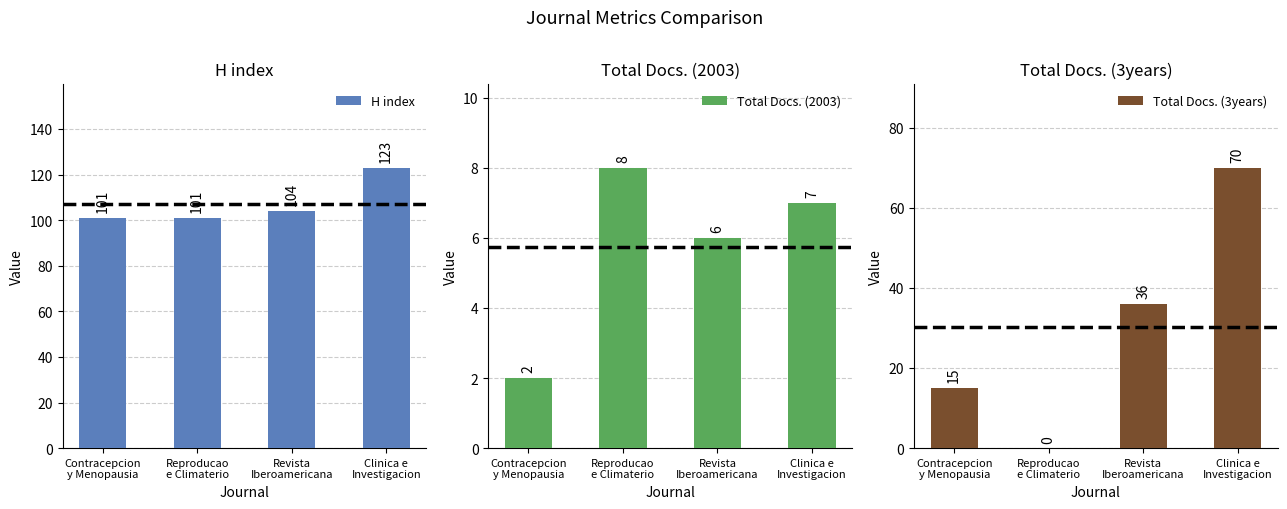

How many data points in Total Docs. (2003) are above 7?

1